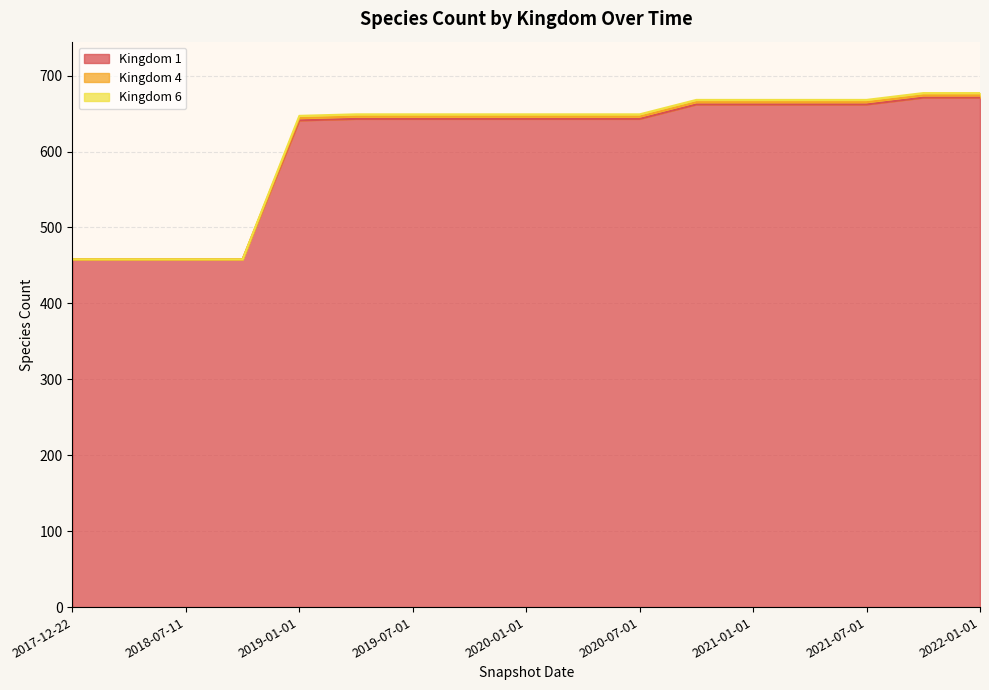

How many series are shown in this chart?

3